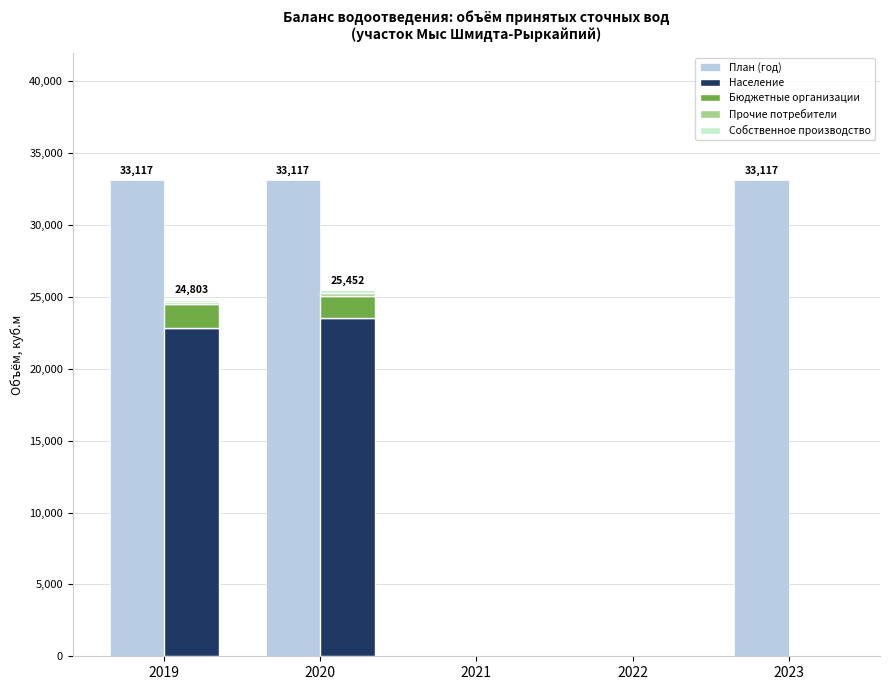

At 2019, list the series in order from largest to smallest.

План (год), Население, Бюджетные организации, Собственное производство, Прочие потребители